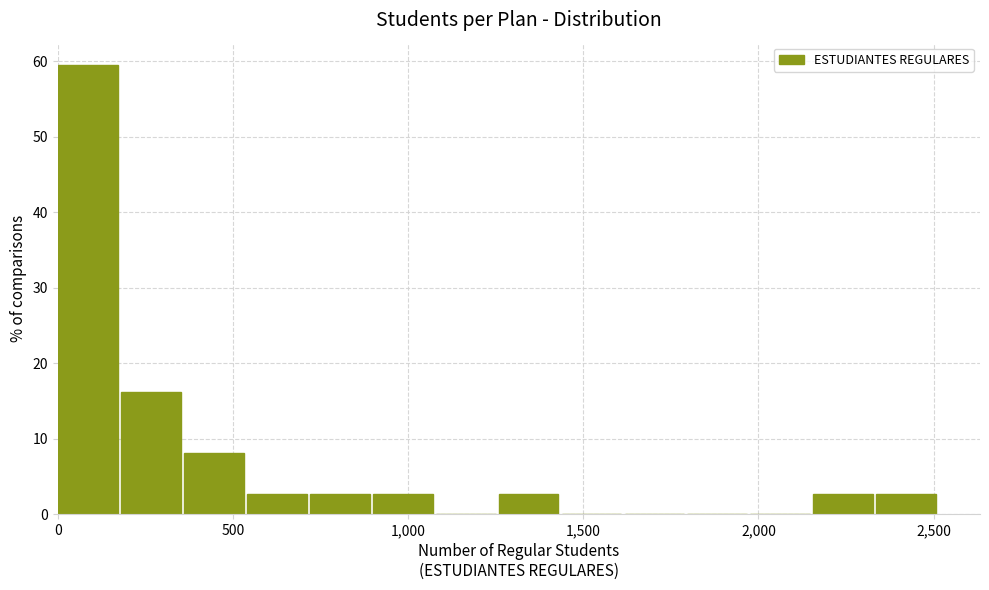

Read against the x-axis, roughly where is the centre of the tallest bar?

100